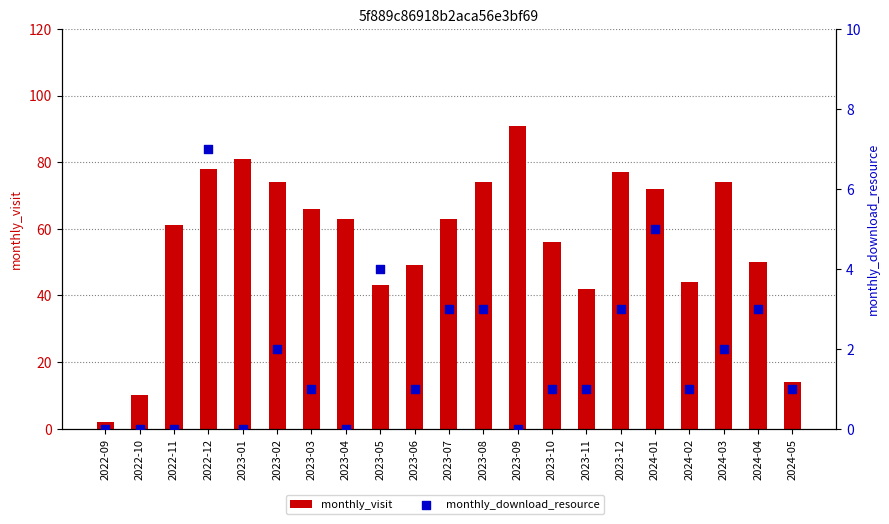

What are all the series names shown in the legend?

monthly_visit, monthly_download_resource